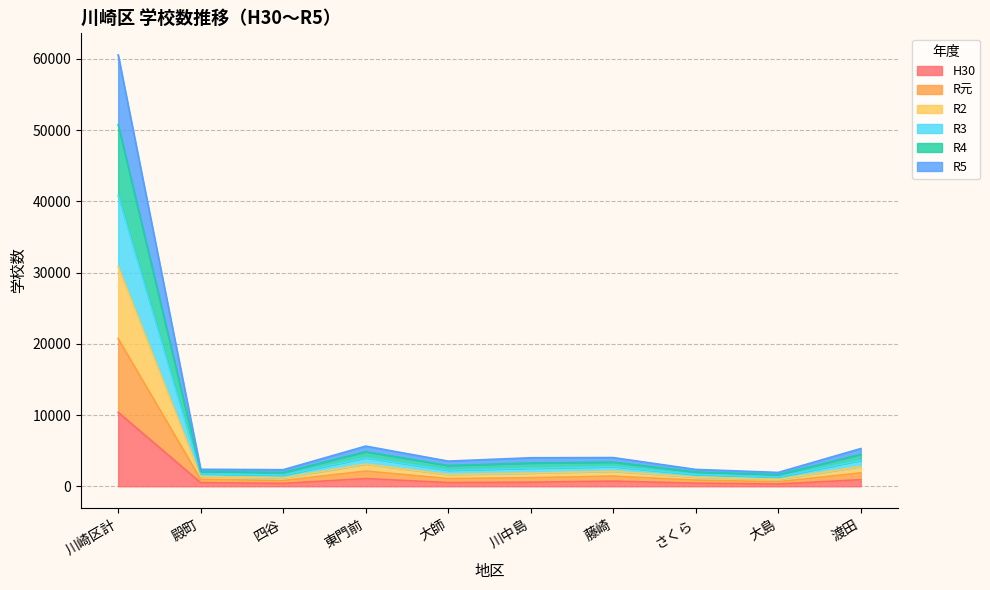

At which category is the sum across all series the highest?

川崎区計